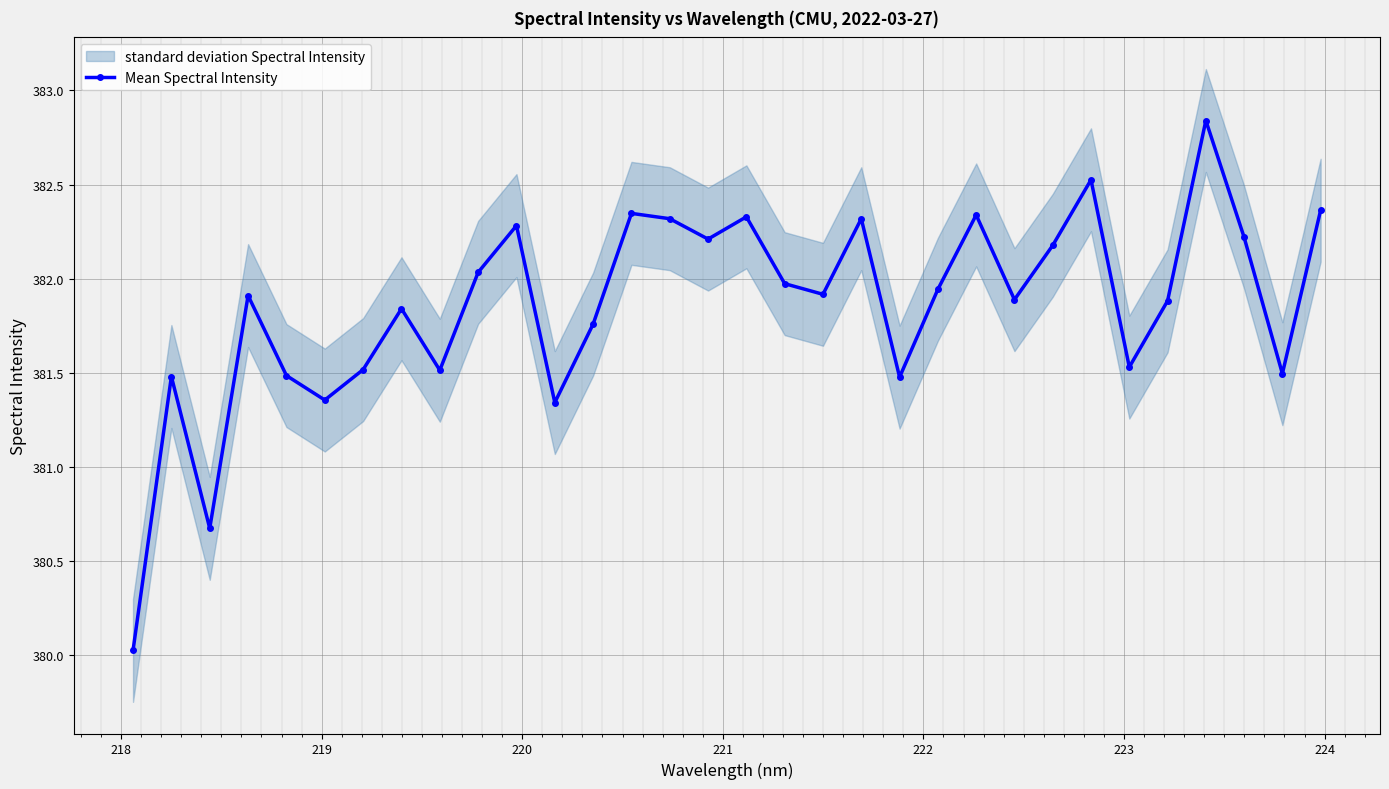

In Mean Spectral Intensity, how many points are lower than both neighbors (excluding endpoints)?

10